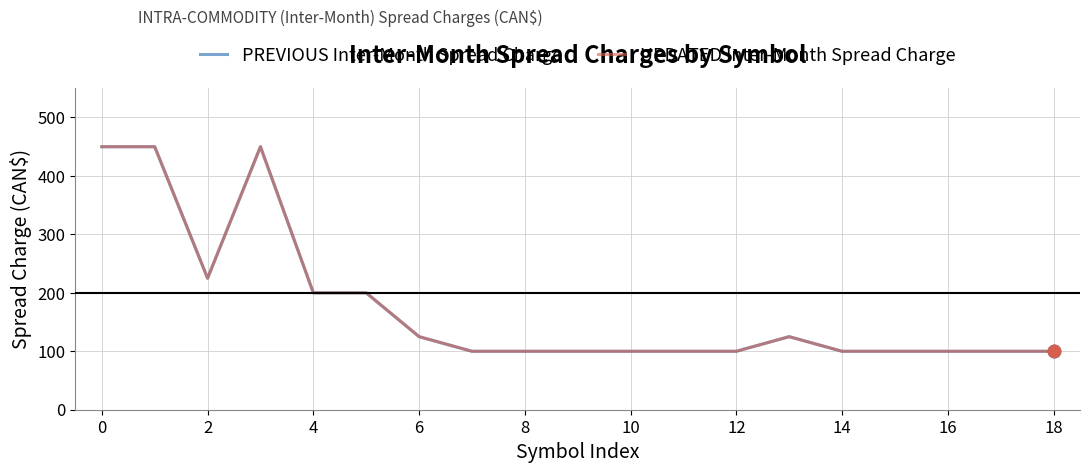

Is this an area chart (filled region under the line)?

No